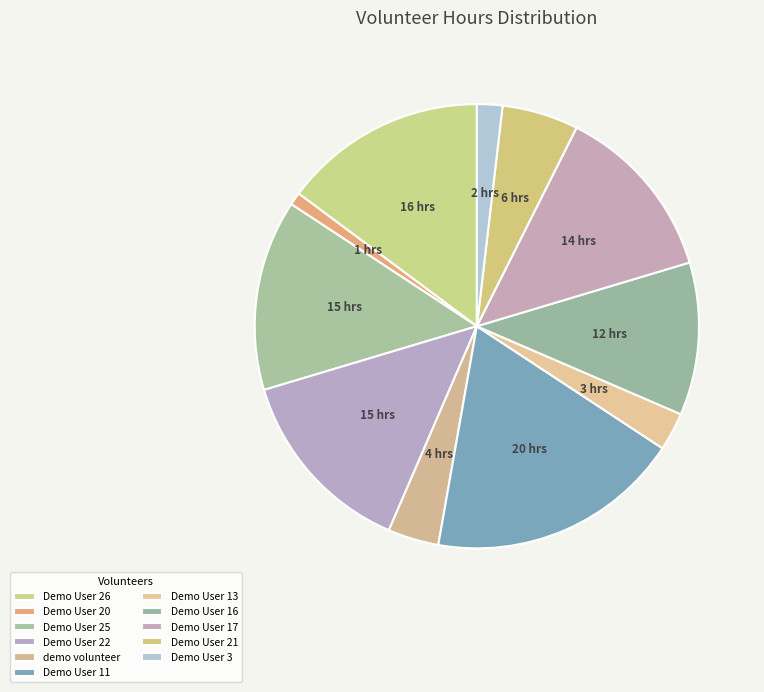

How many slices are in this pie chart?

11